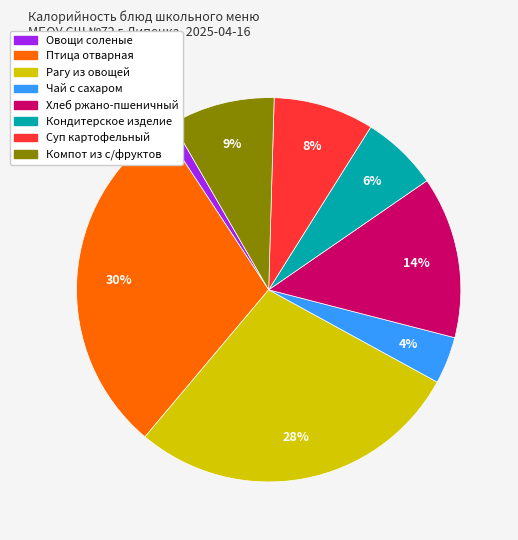

To the nearest percent, what is the average slice percentage?

12%